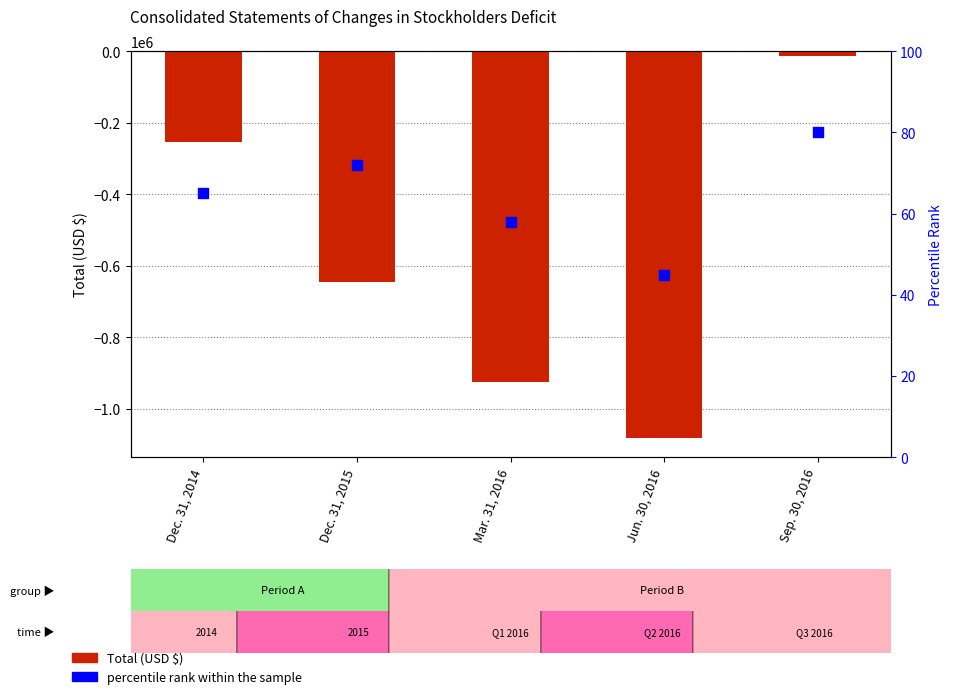

What is the total value across all series at Dec. 31, 2015?

-646748